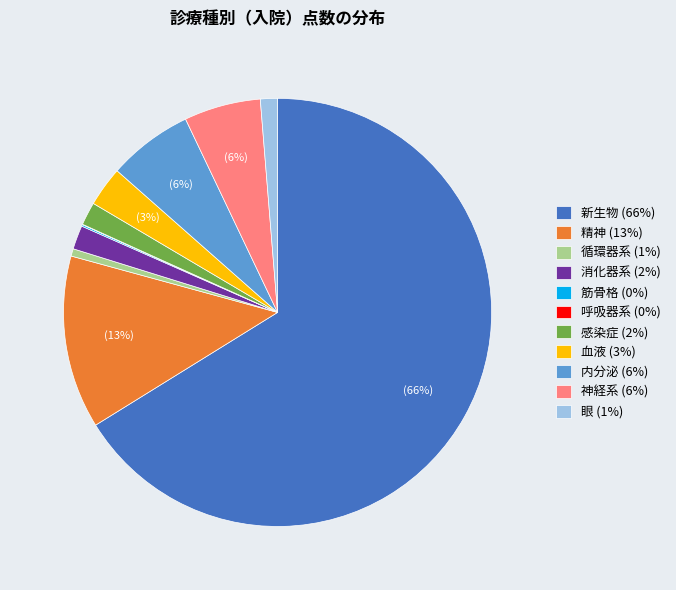

Which slice is the largest?

新生物